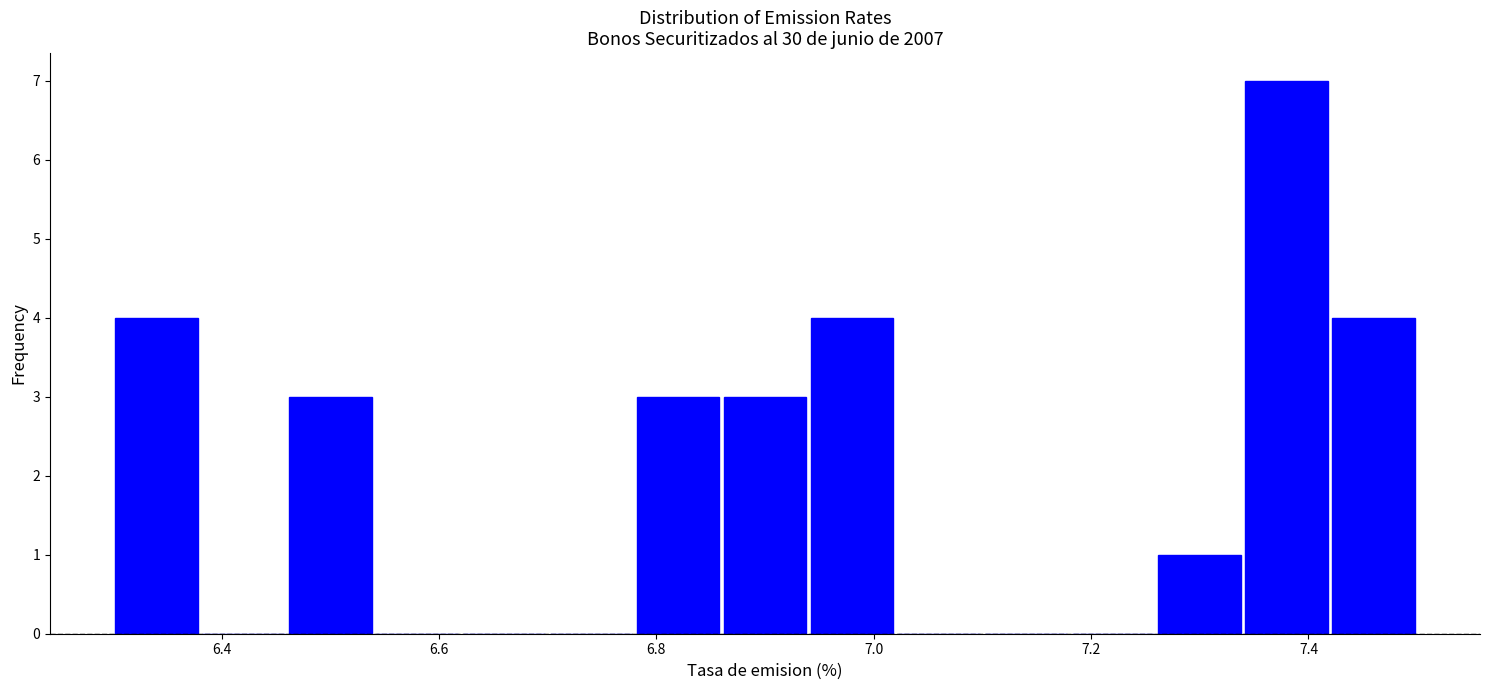

How tall is the bar that spans 7.42 to 7.50 on the x-axis? The values are not printed on the chart, so give them approximately, as read against the axis.

4